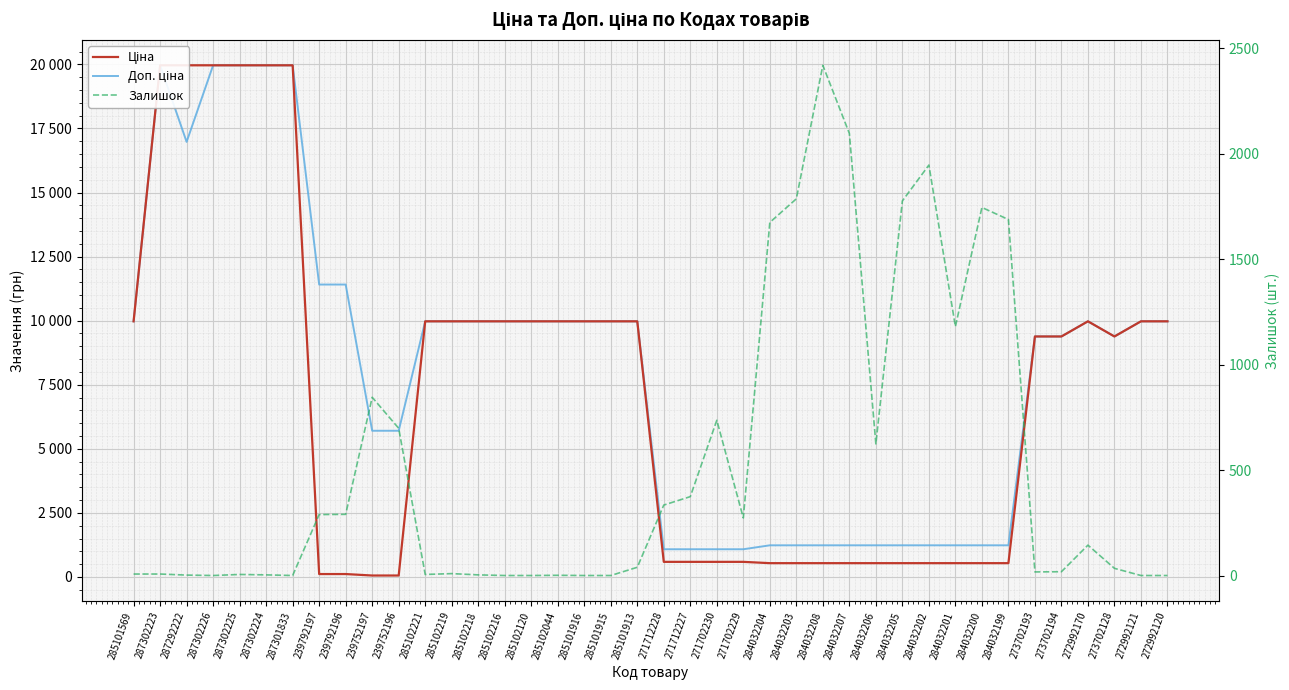

What is the average value of the Ціна series?

7142.6